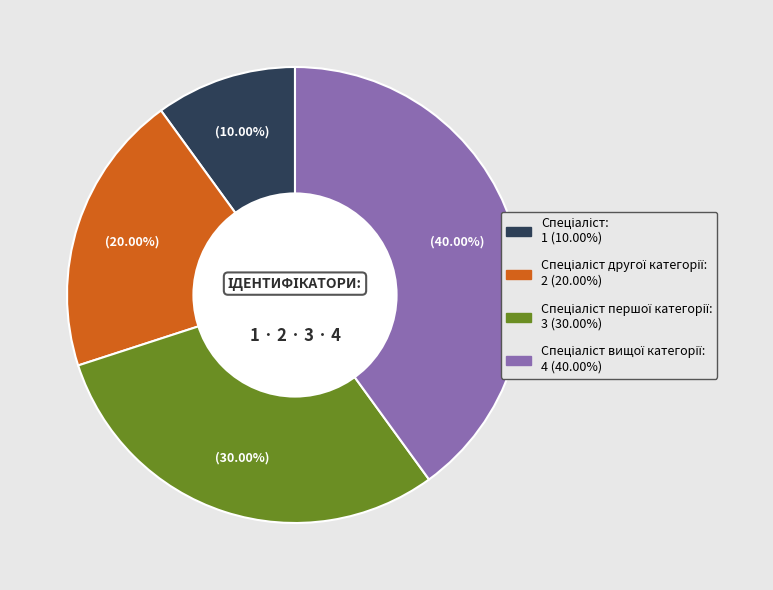

Does any single category account for the majority?

No